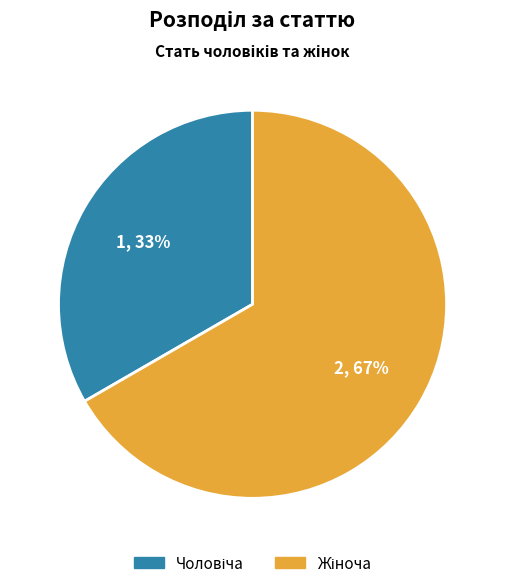

How many segments does this pie chart have?

2